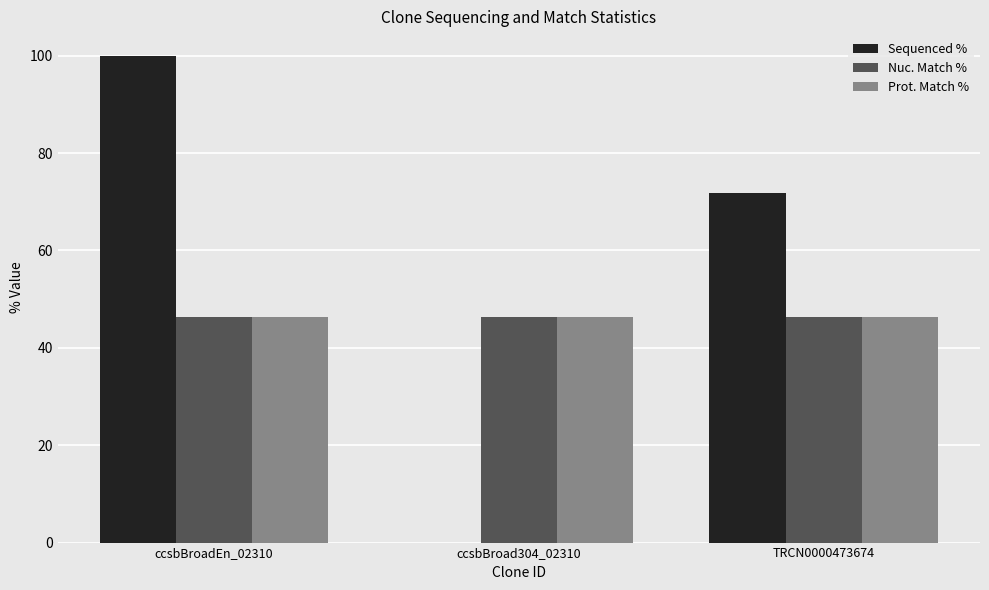

What is the sum of the Prot. Match % values at ccsbBroad304_02310 and ccsbBroadEn_02310?

92.8